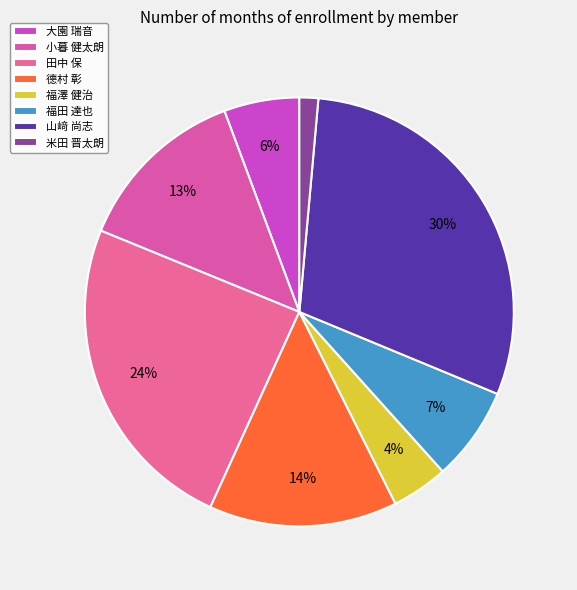

How many slices are in this pie chart?

8